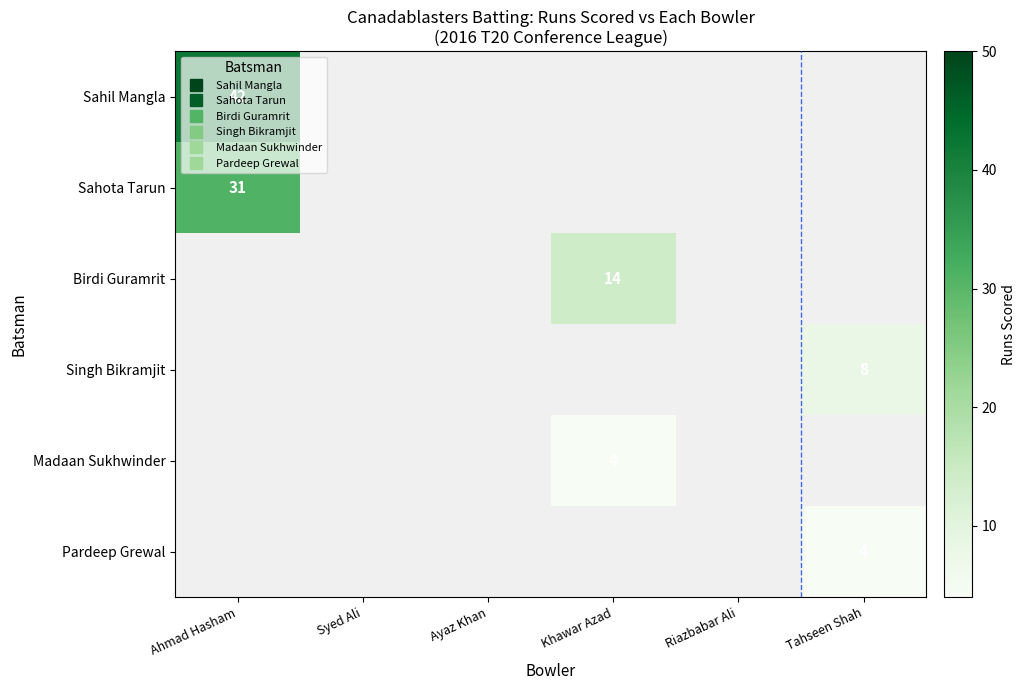

Between Khawar Azad and Tahseen Shah, which is larger?

Khawar Azad